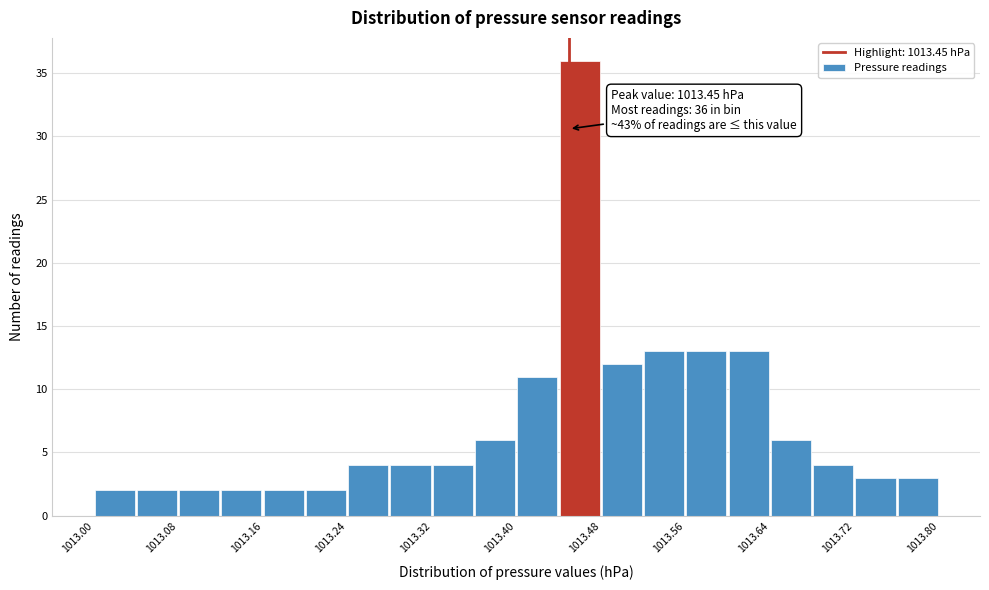

Over which range of the x-axis is the bar tallest?

1013.44 to 1013.48